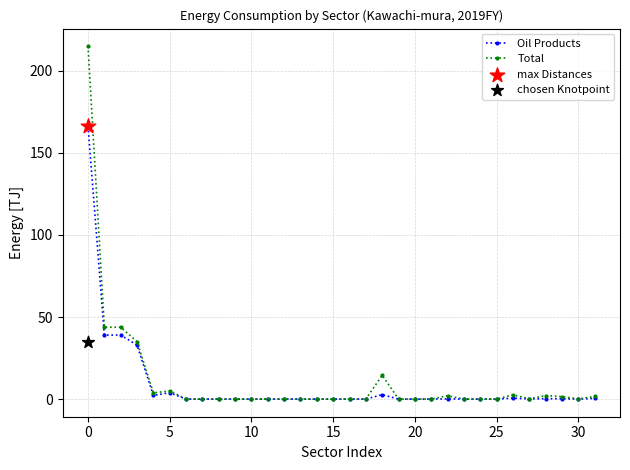

Which series contains the highest Y value?

Total